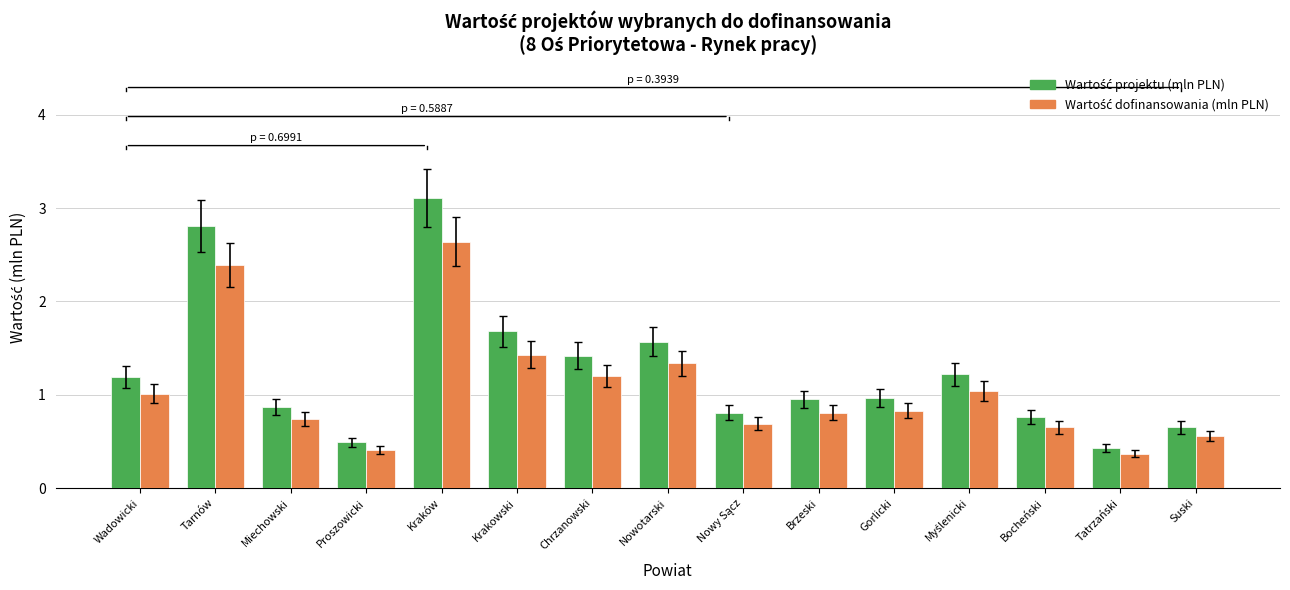

What is the label of the 5th bar from the left?

Kraków